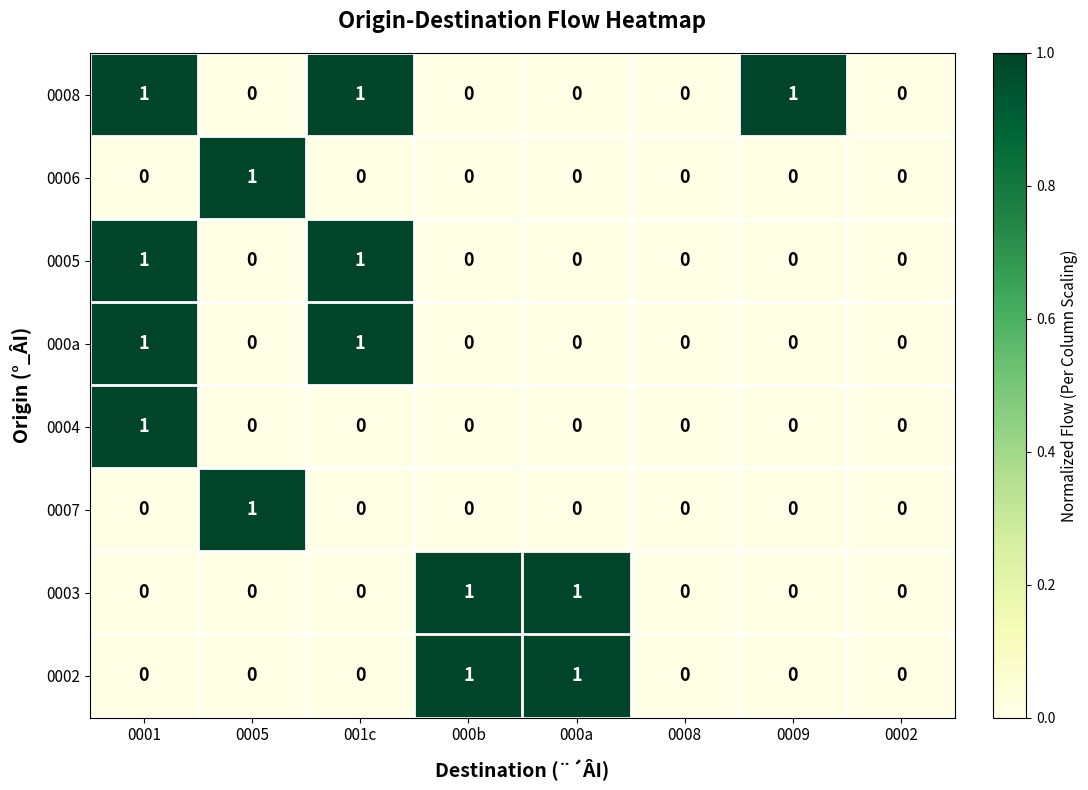

The value of 0003 at 000b is 1. True or false?

True